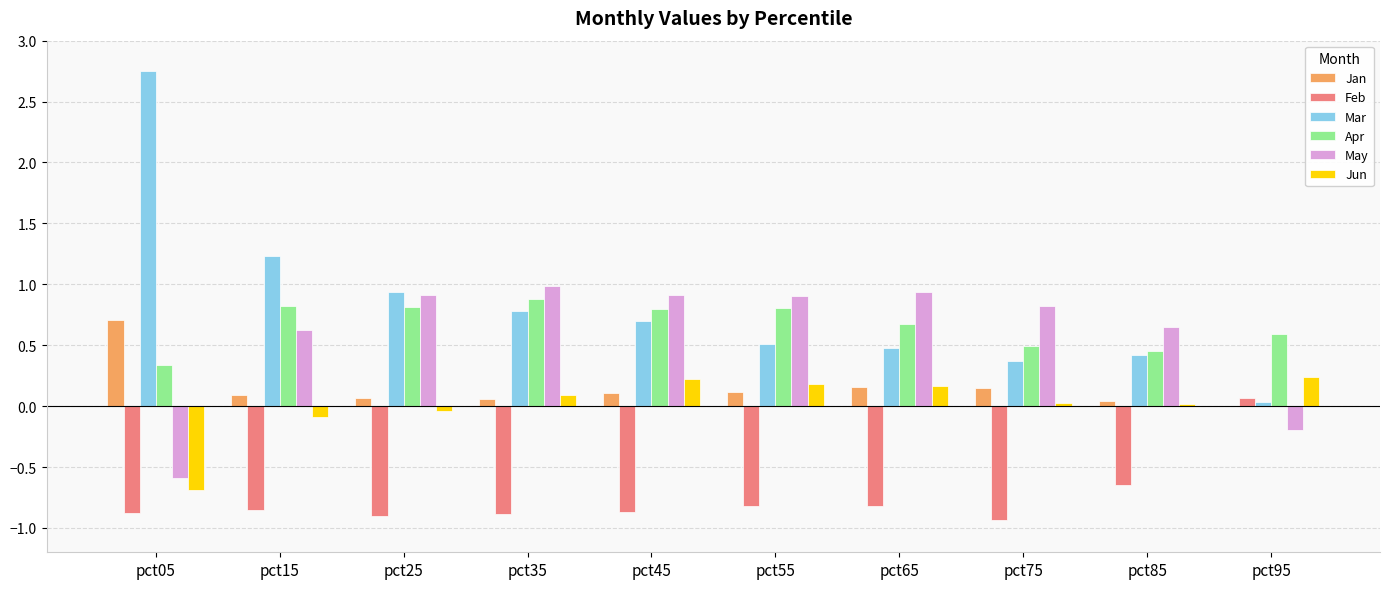

How many series are shown in this chart?

6